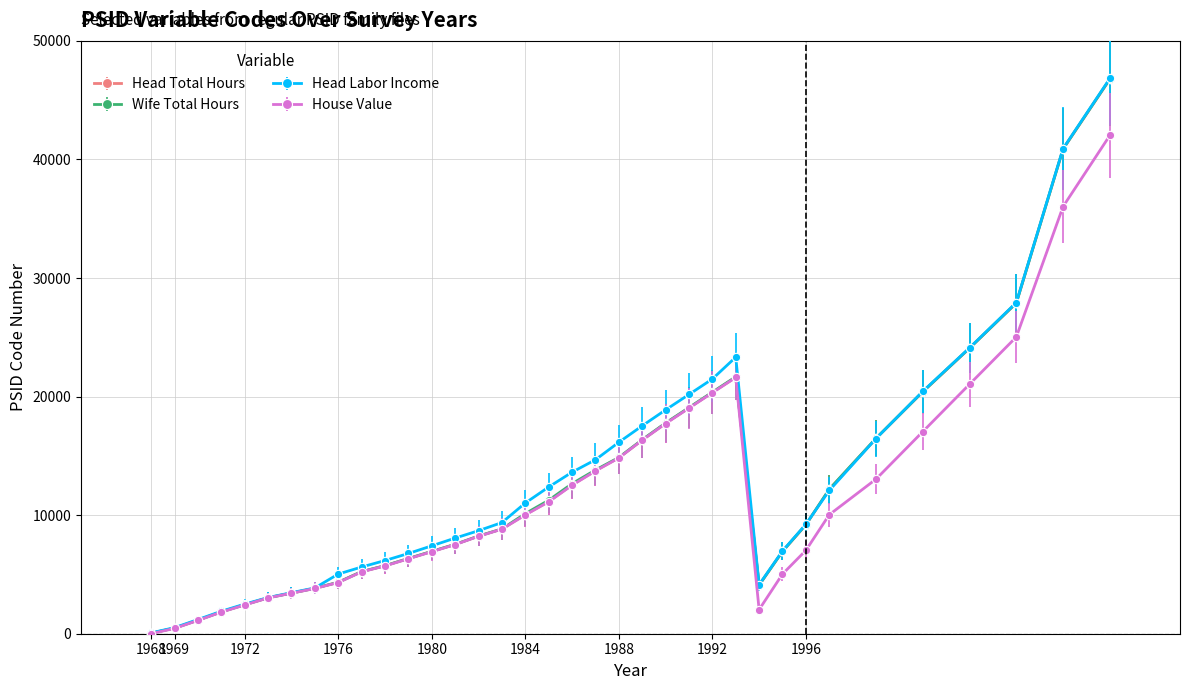

Does the chart have visible grid lines?

Yes